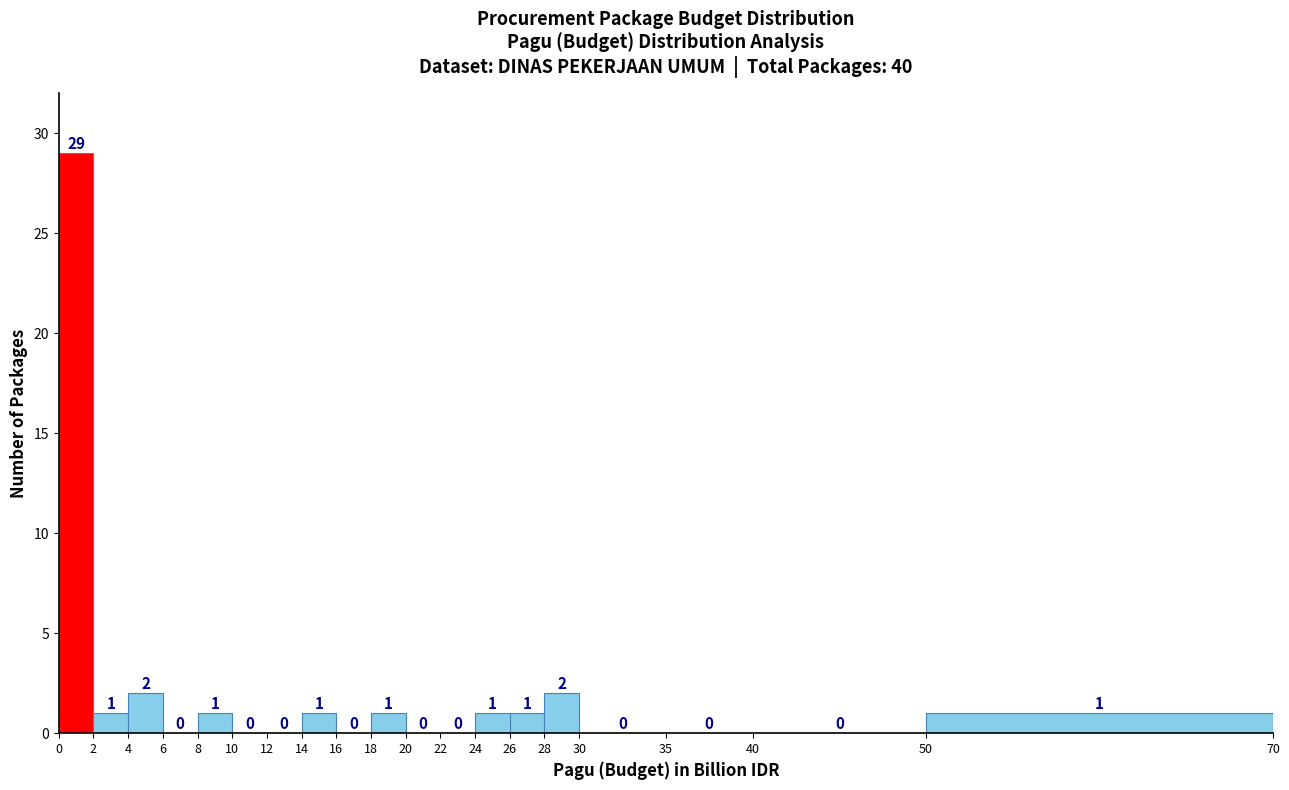

Reading left to right, list every bar in this chart as the range it spans on the x-axis followed by its height.

0 to 2: 29
2 to 4: 1
4 to 6: 2
6 to 8: 0
8 to 10: 1
10 to 12: 0
12 to 14: 0
14 to 16: 1
16 to 18: 0
18 to 20: 1
20 to 22: 0
22 to 24: 0
24 to 26: 1
26 to 28: 1
28 to 30: 2
30 to 35: 0
35 to 40: 0
40 to 50: 0
50 to 70: 1